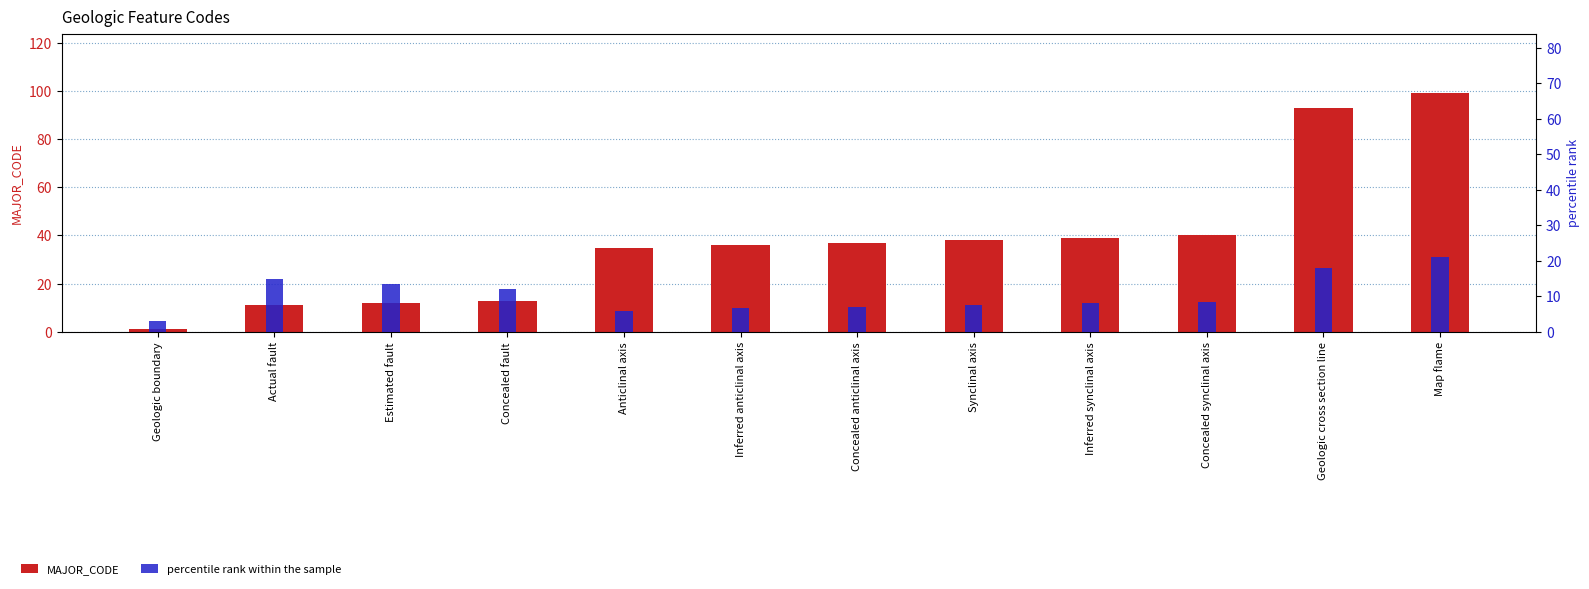

What is the value of the MAJOR_CODE bar at the 10th from the left?

40.0